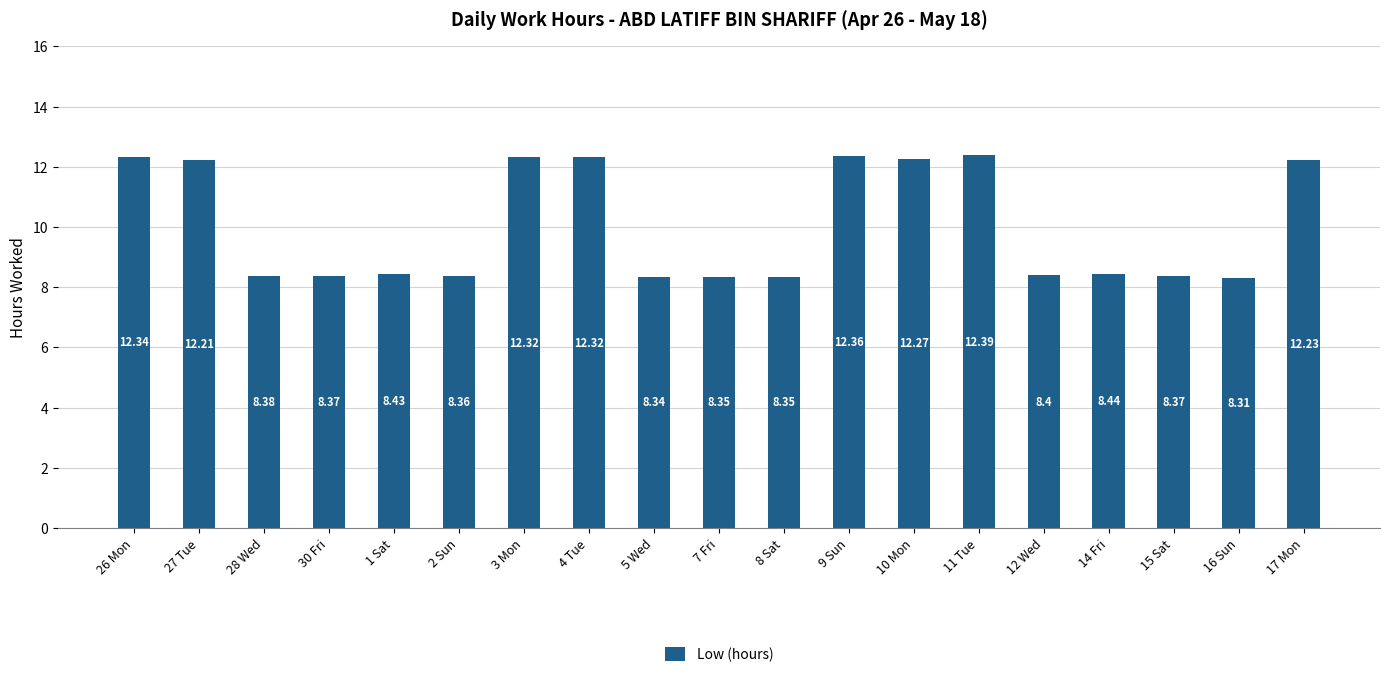

What is the sum of the values at 7 Fri and 28 Wed?

16.7